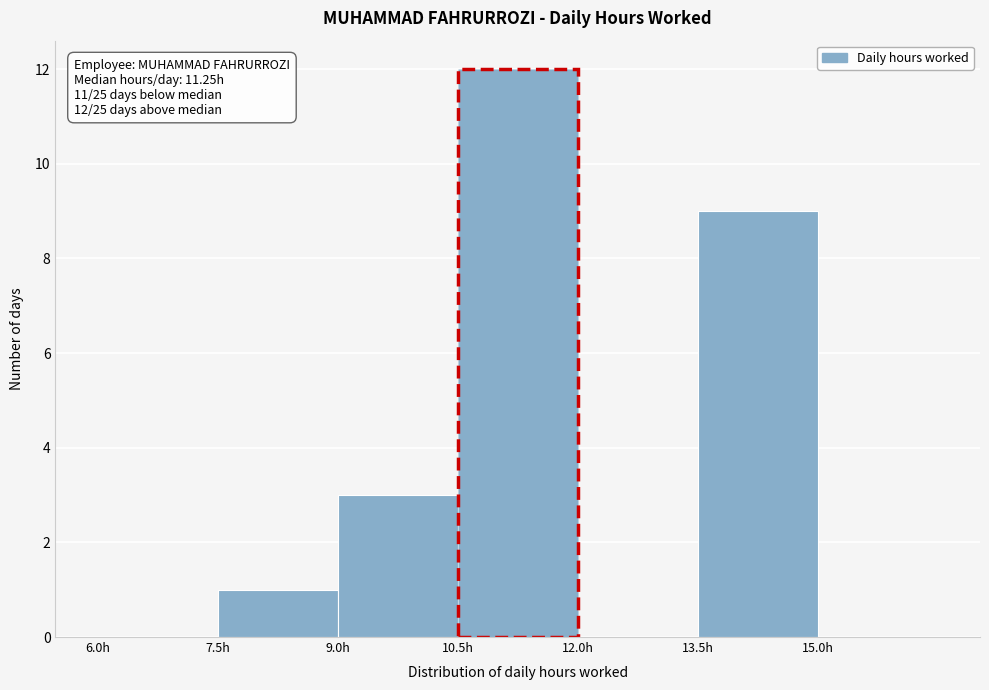

Which range on the x-axis has the tallest bar?

10.5 to 12.0